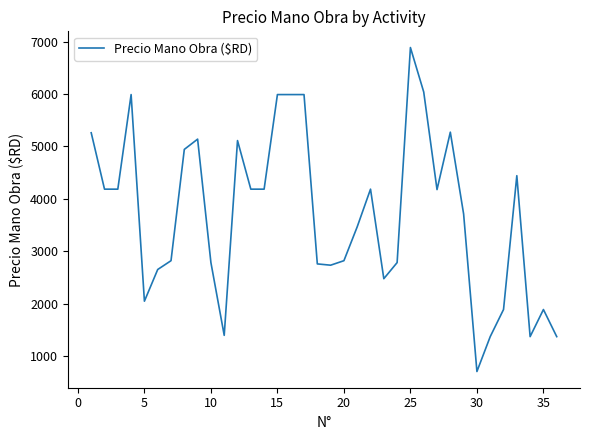

What is the greatest value displayed?

6887.3